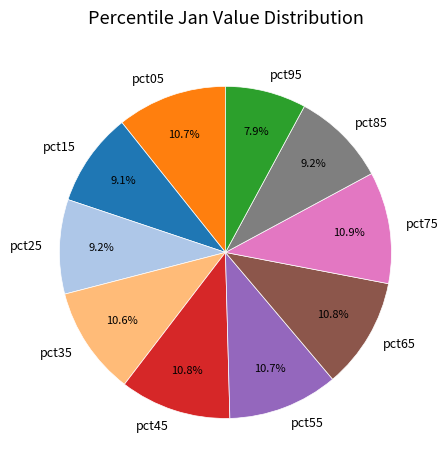

How many slices are in this pie chart?

10